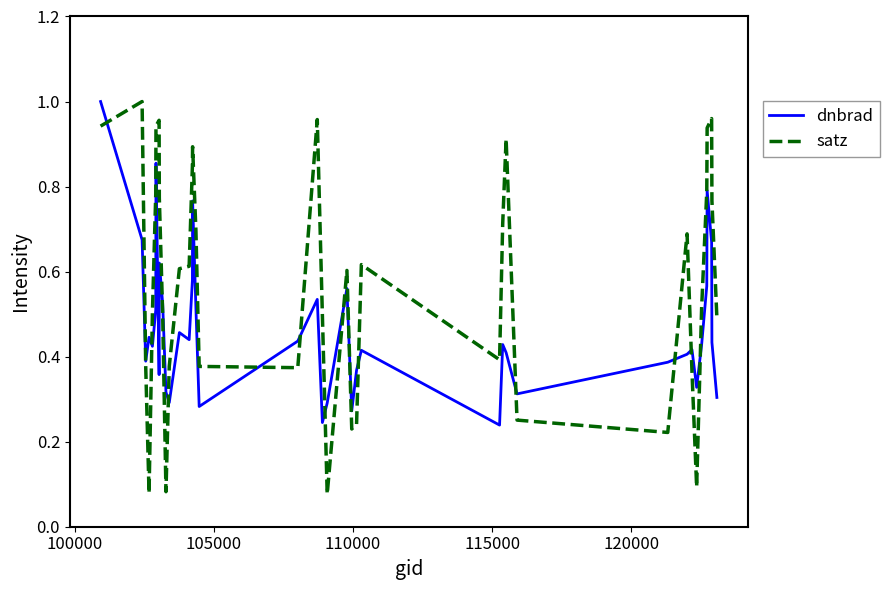

List the series in order of their overall mean, highest first.

satz, dnbrad